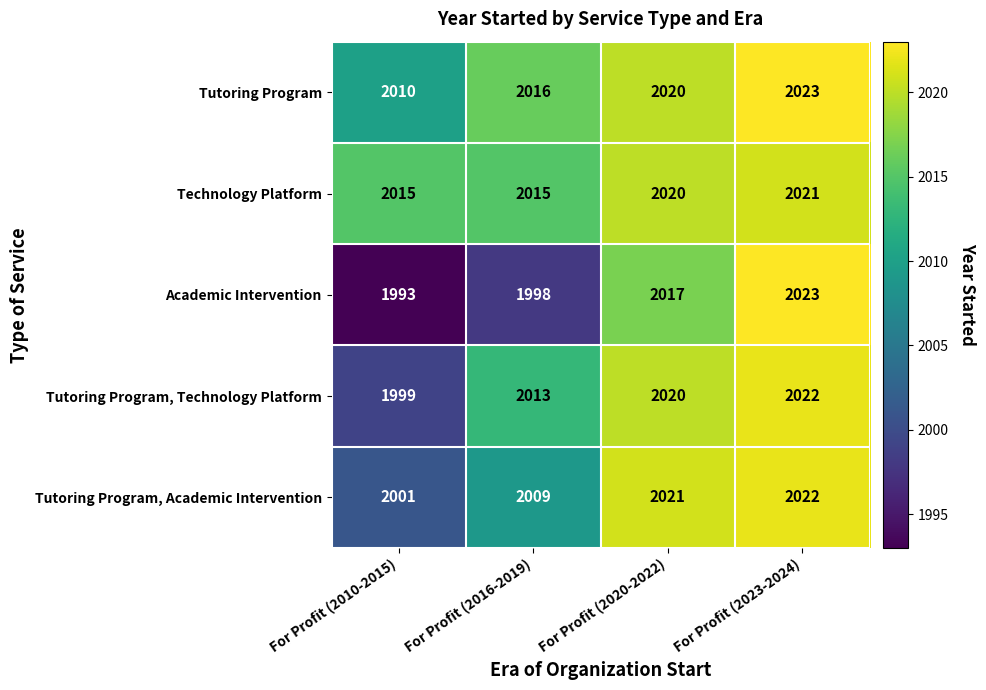

At which category is the sum across all series the highest?

For Profit (2023-2024)